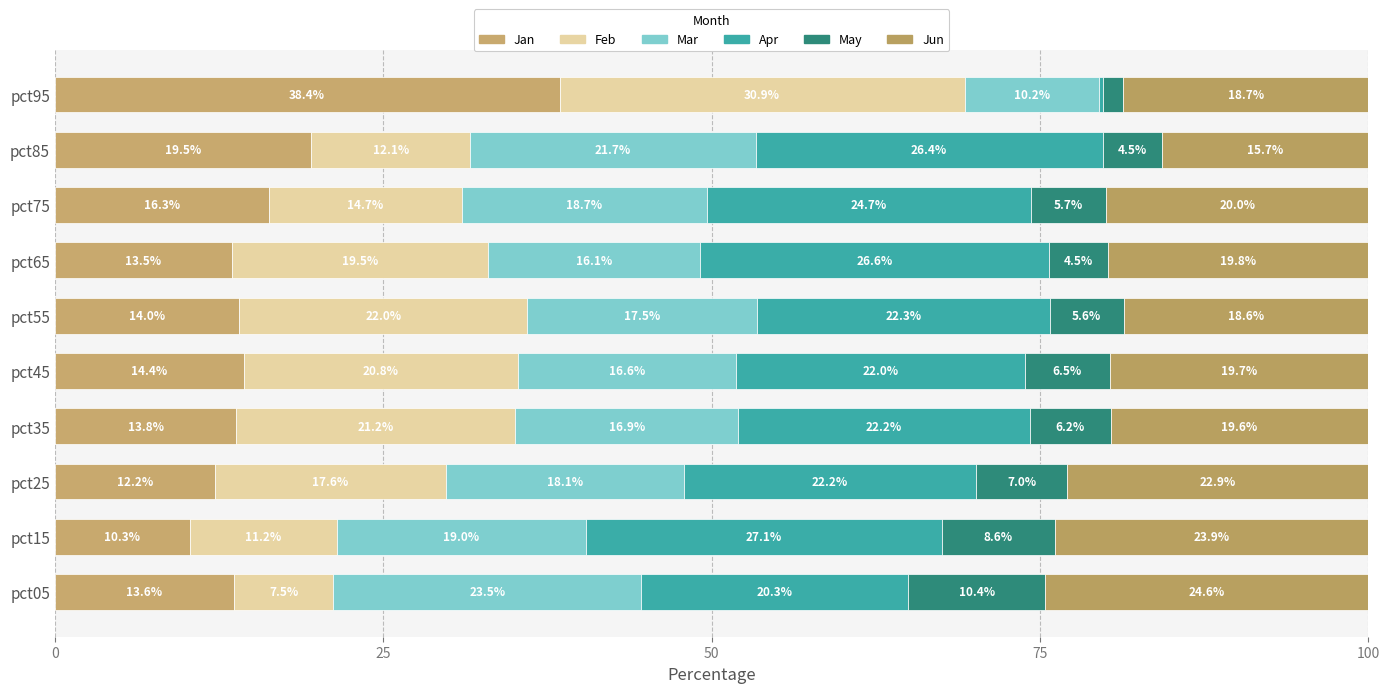

How many series are shown in this chart?

6